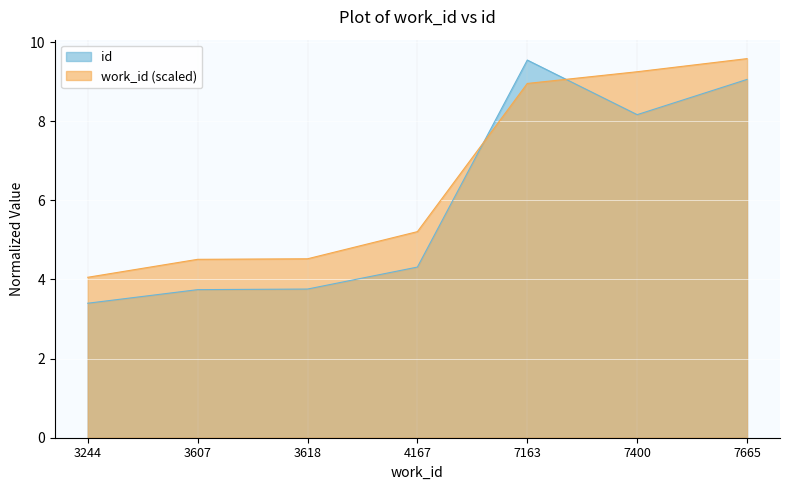

Which series changed the most between 3618 and 7665?

id